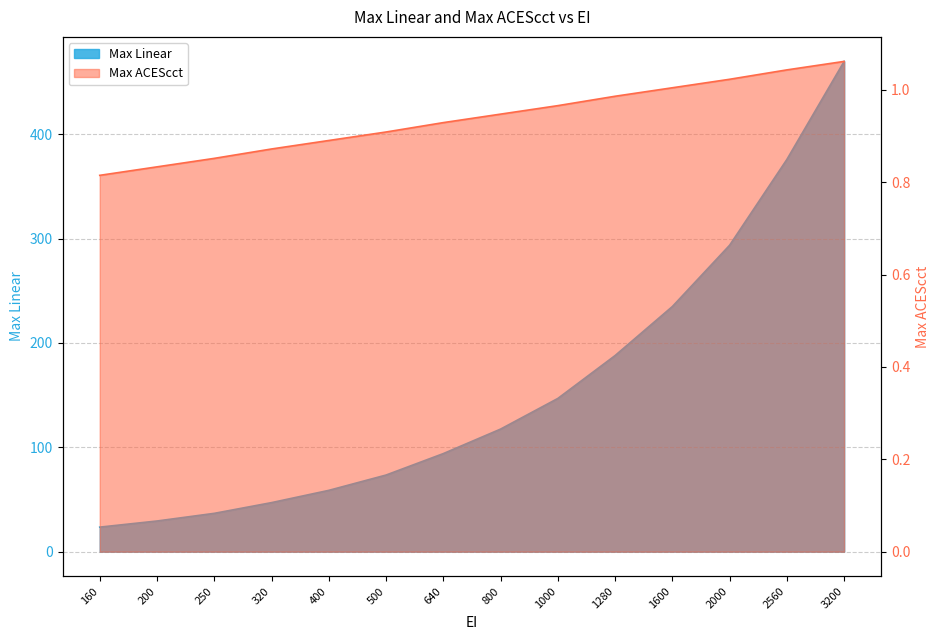

Where does the Max Linear series first go above 117?

800